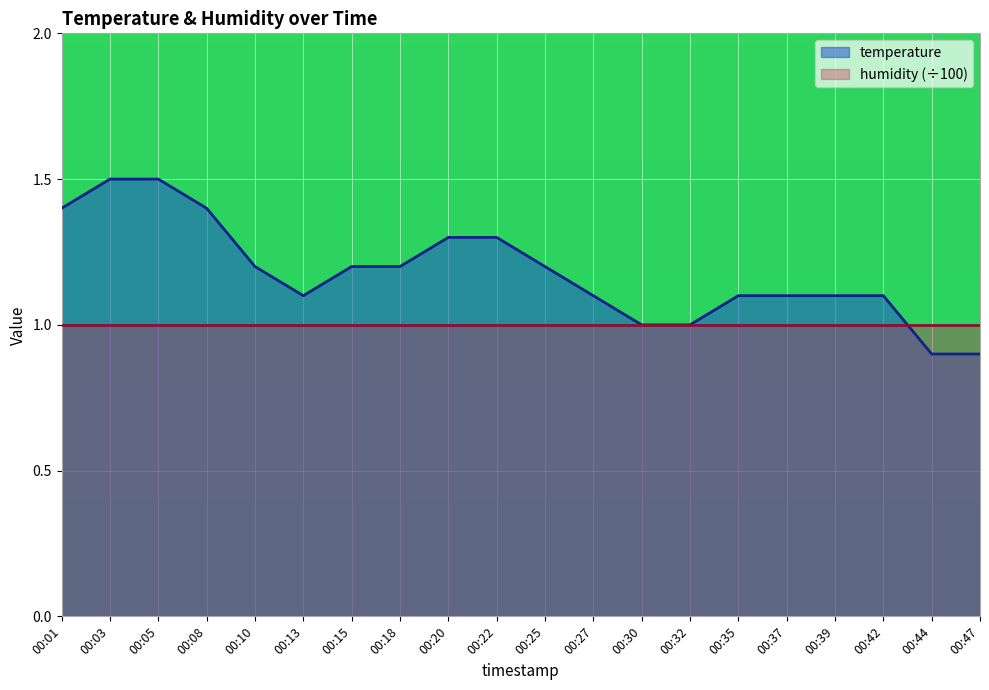

Reading left to right, what are all the values shown in this chart?

1.4	1.5	1.5	1.4	1.2	1.1	1.2	1.2	1.3	1.3	1.2	1.1	1.0	1.0	1.1	1.1	1.1	1.1	0.9	0.9